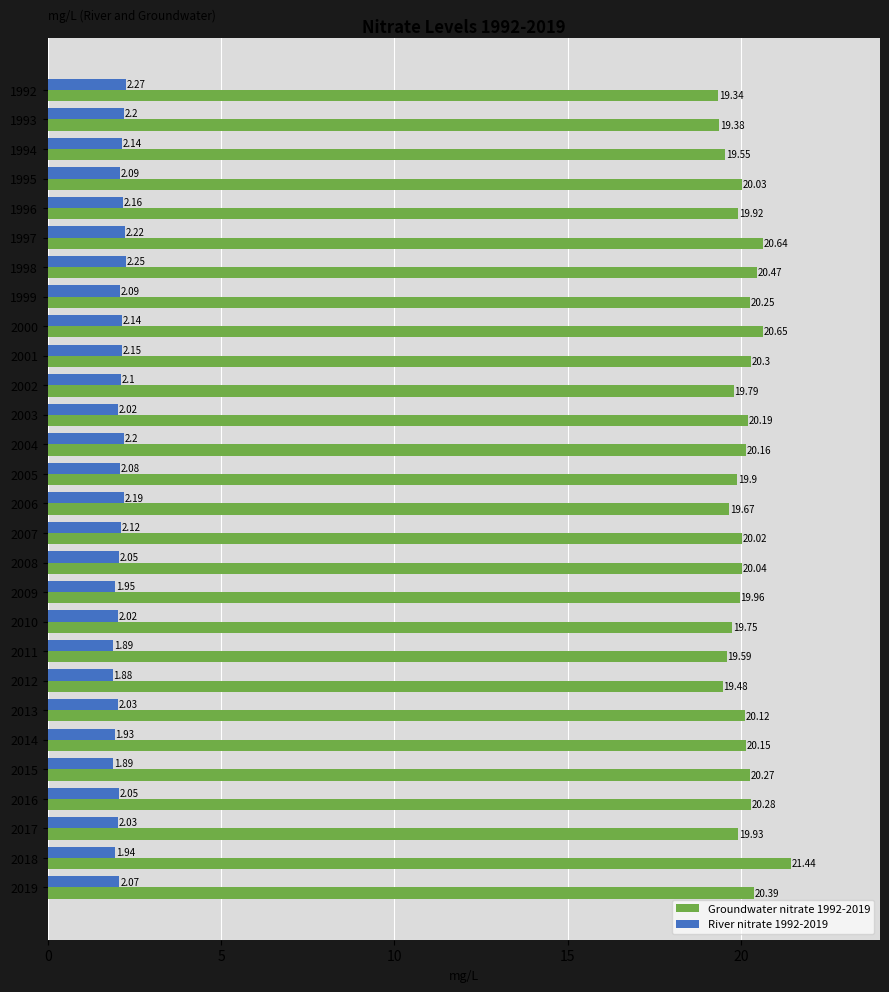

Which series changed the most between 1999 and 2004?

River nitrate 1992-2019